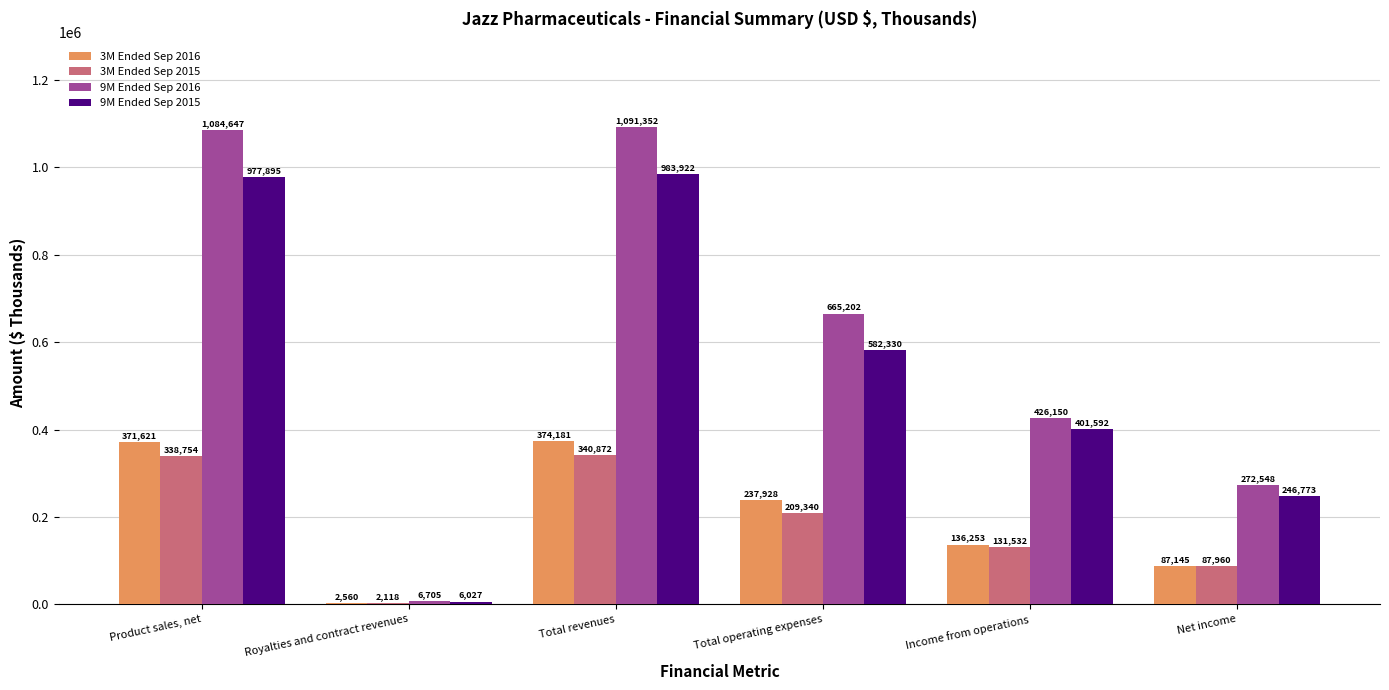

Which series changed the most between Product sales, net and Total revenues?

9M Ended Sep 2016